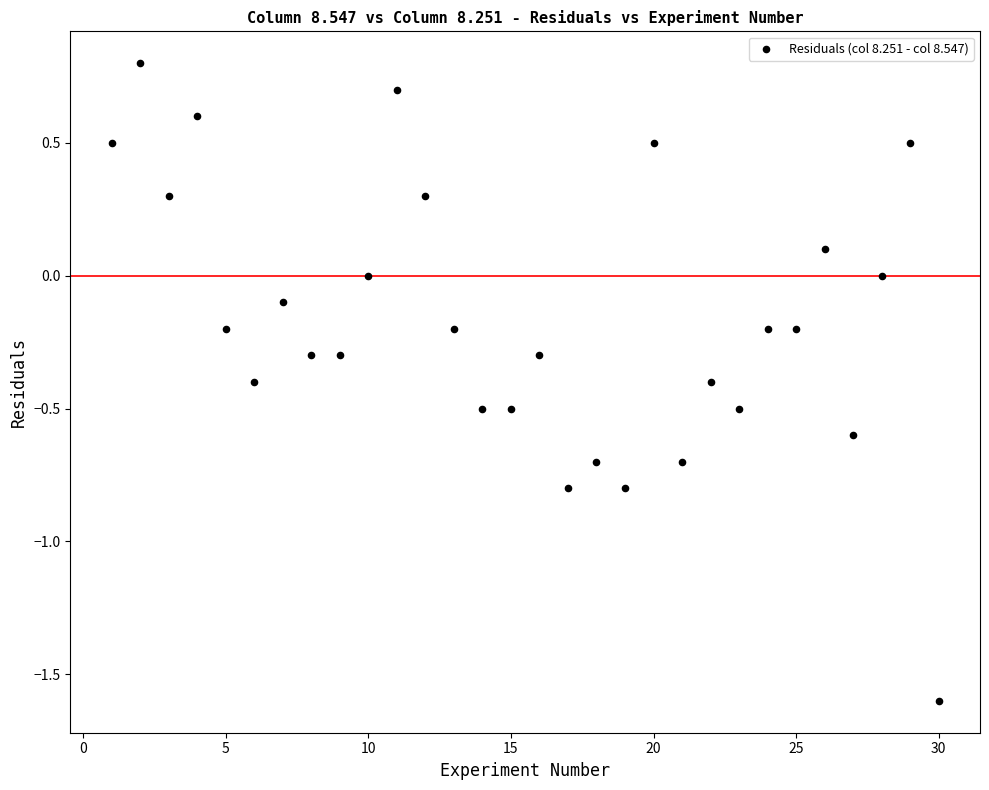

What is the range of X values (max minus min)?

29.0